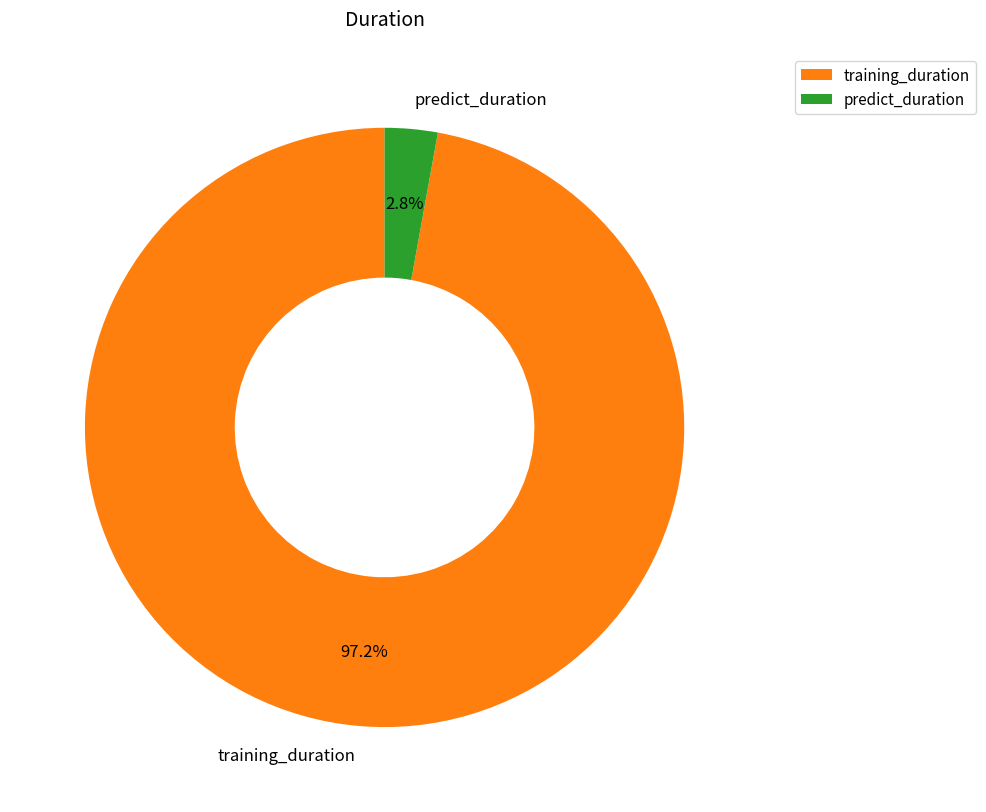

Rank the categories by value from highest to lowest.

training_duration, predict_duration